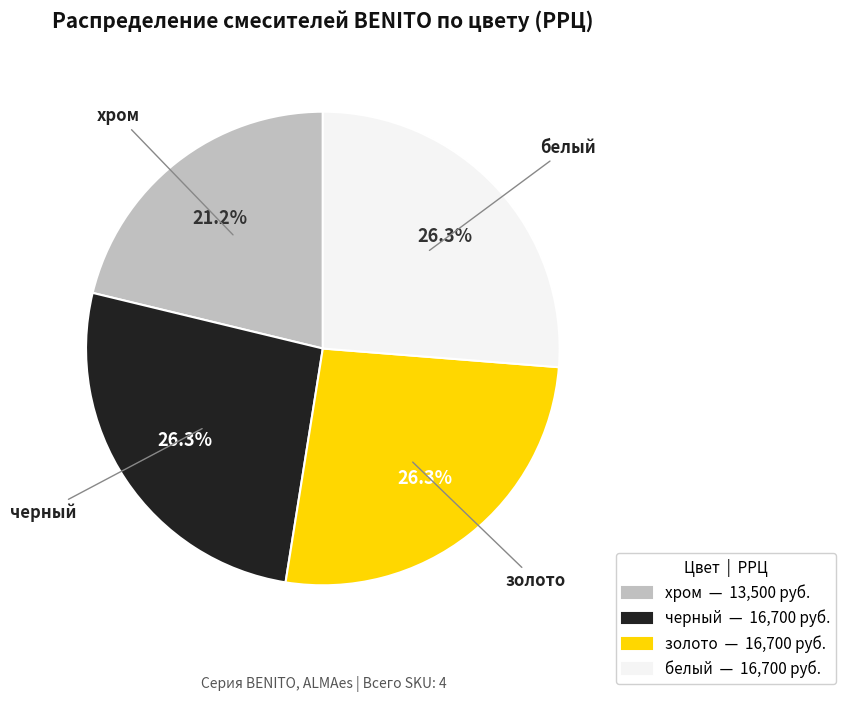

Does any single category account for the majority?

No